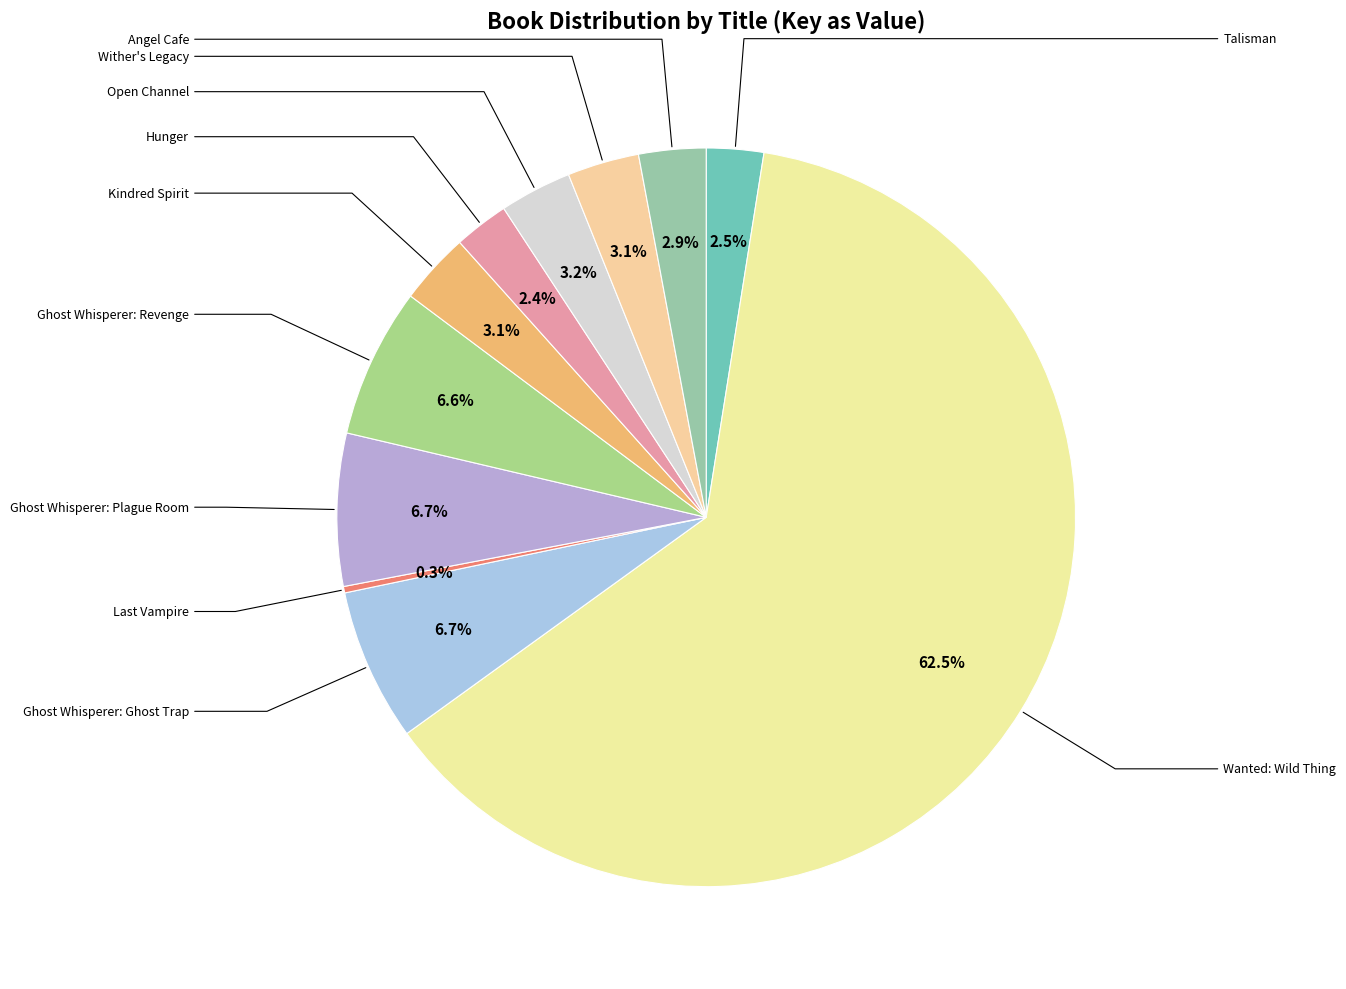

How many segments does this pie chart have?

11